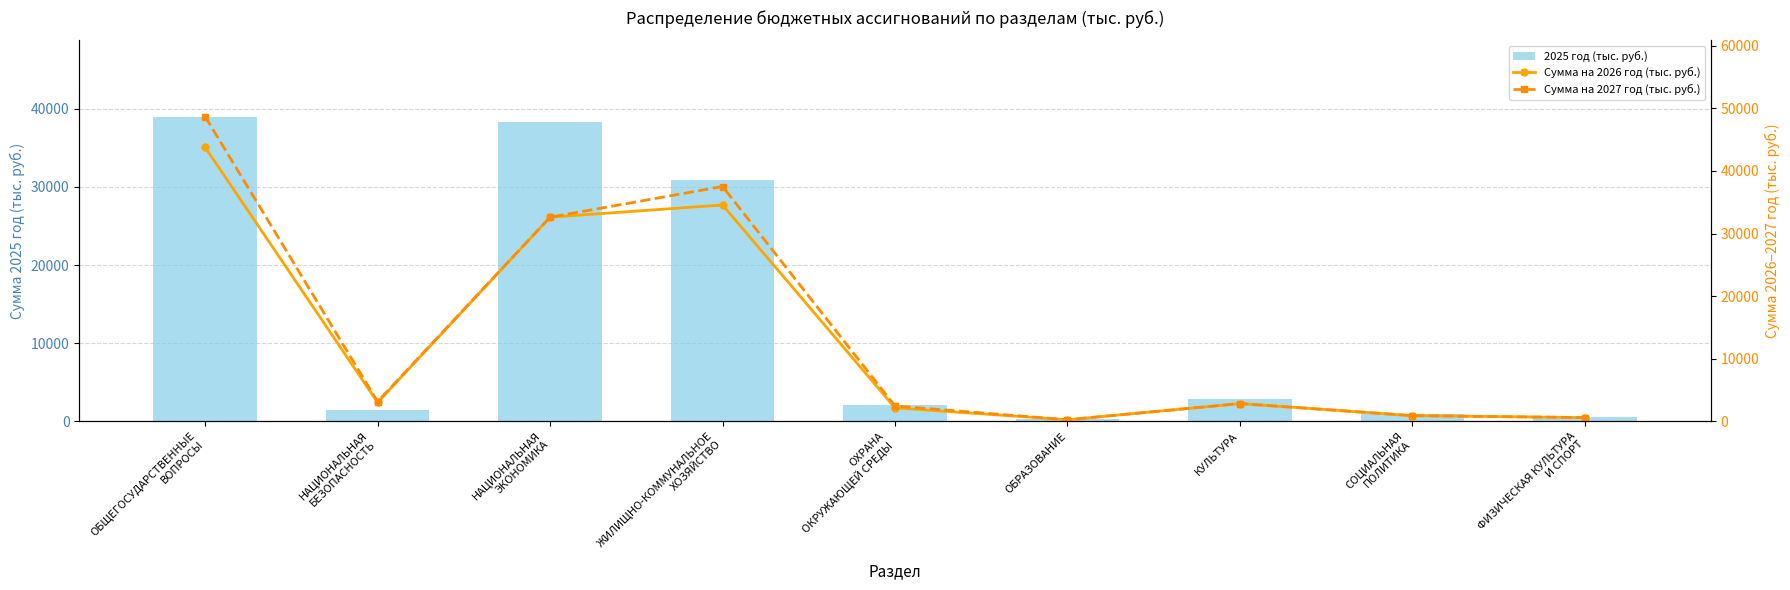

Does the chart contain any negative values?

No